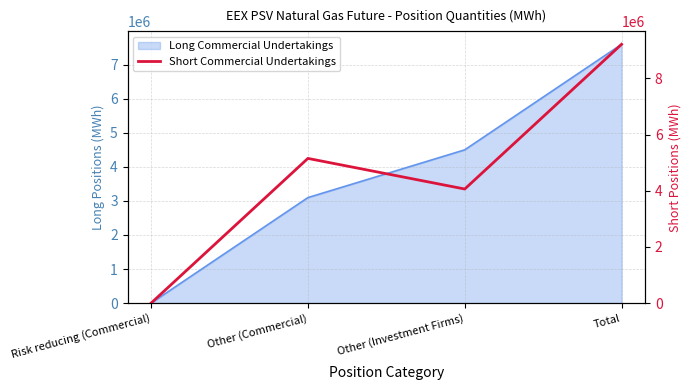

True or false: the data shows 2295334 at Other (Commercial).

False